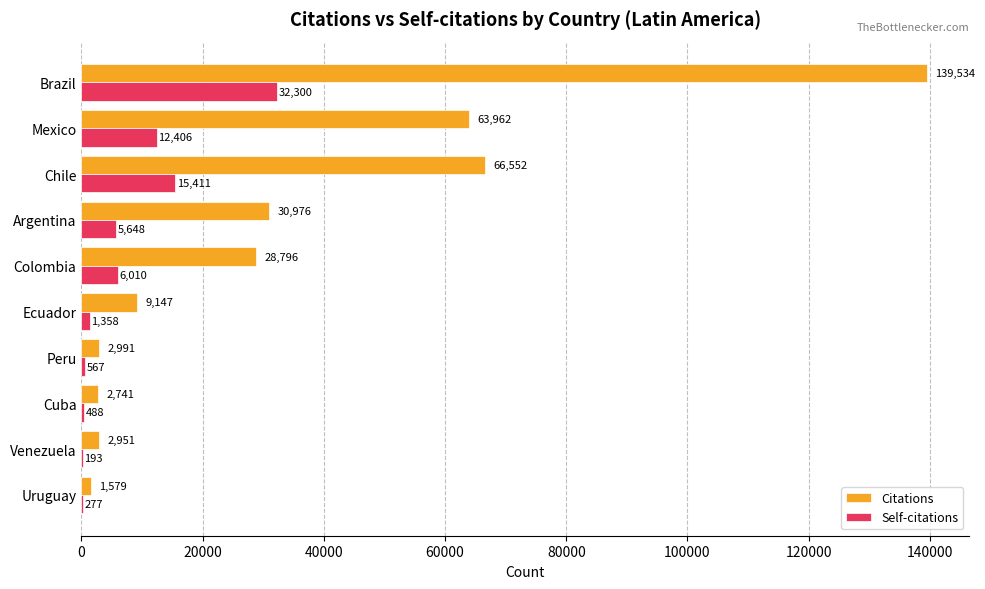

The value of Citations at Ecuador is 9147. True or false?

True